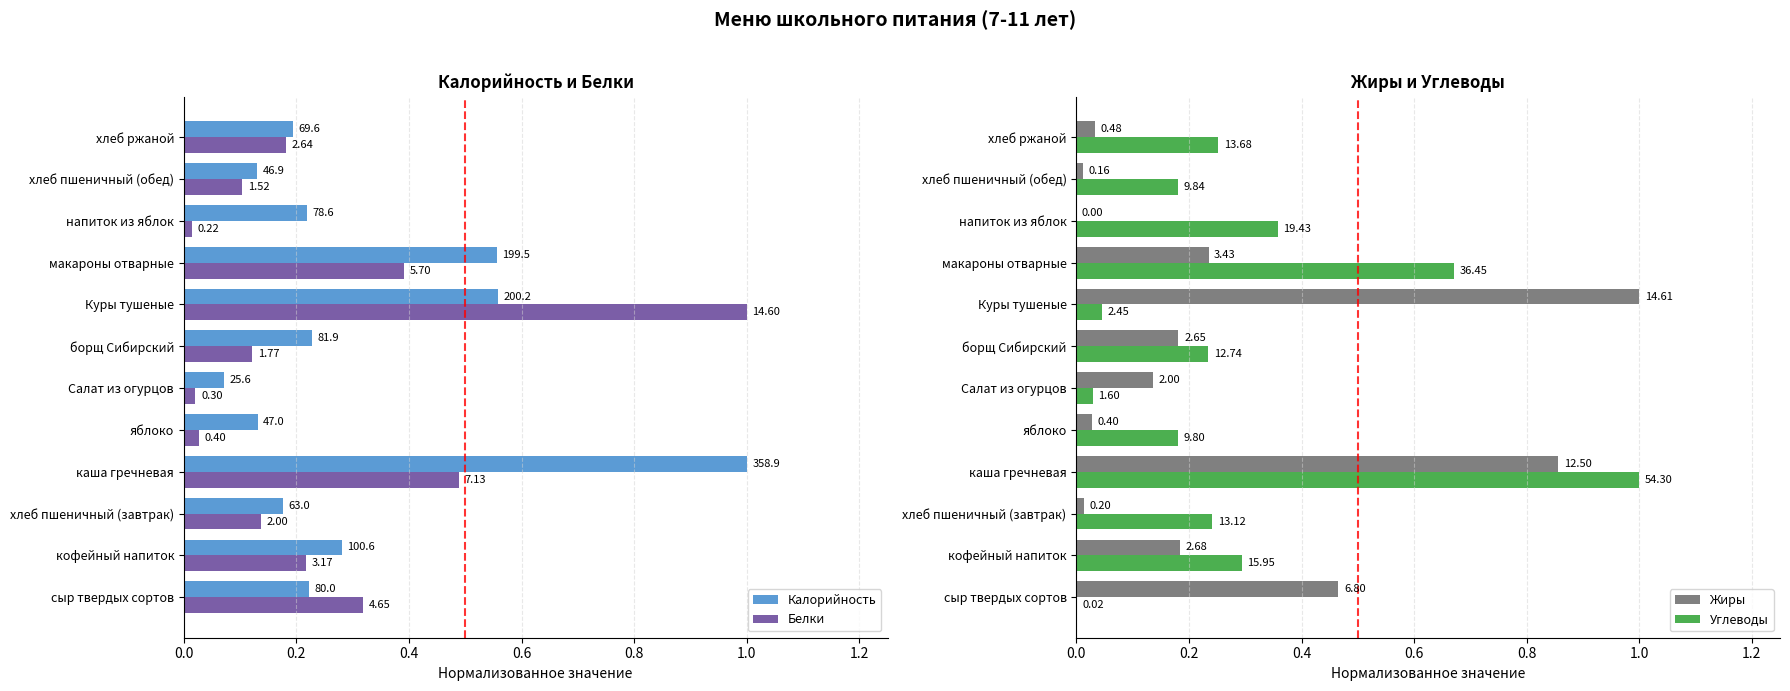

Which series has the largest total across all categories?

Калорийность